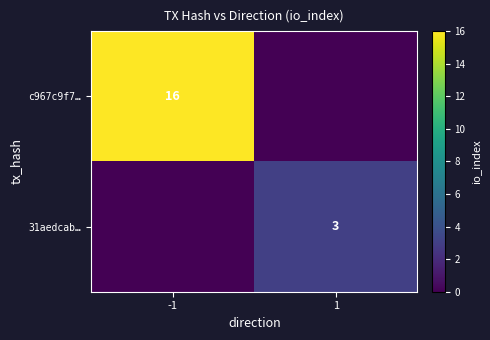

Is the value of c967c9f7… at -1 greater than the value of 31aedcab… at 1?

Yes